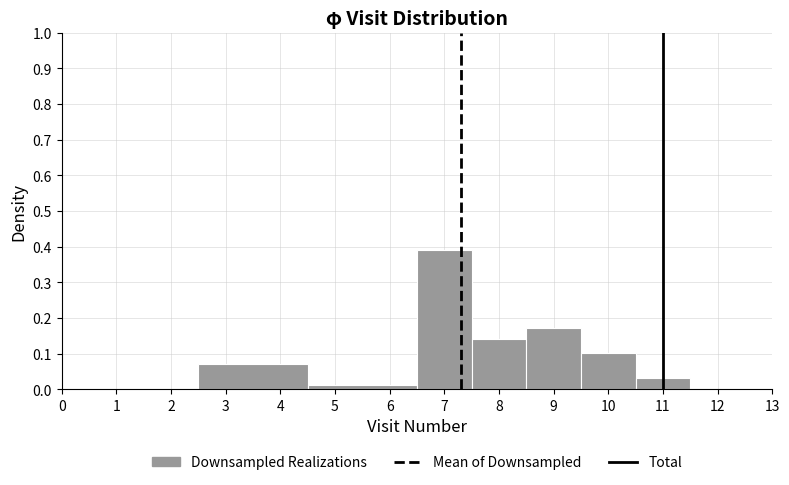

Reading left to right, transcribe this chart: for each bar, give the range it covers on the x-axis and its height. The values are not printed on the chart, so give them approximately, as read against the axis.

2.5 to 4.5: 0.07
4.5 to 6.5: 0.01
6.5 to 7.5: 0.39
7.5 to 8.5: 0.14
8.5 to 9.5: 0.17
9.5 to 10.5: 0.10
10.5 to 11.5: 0.03